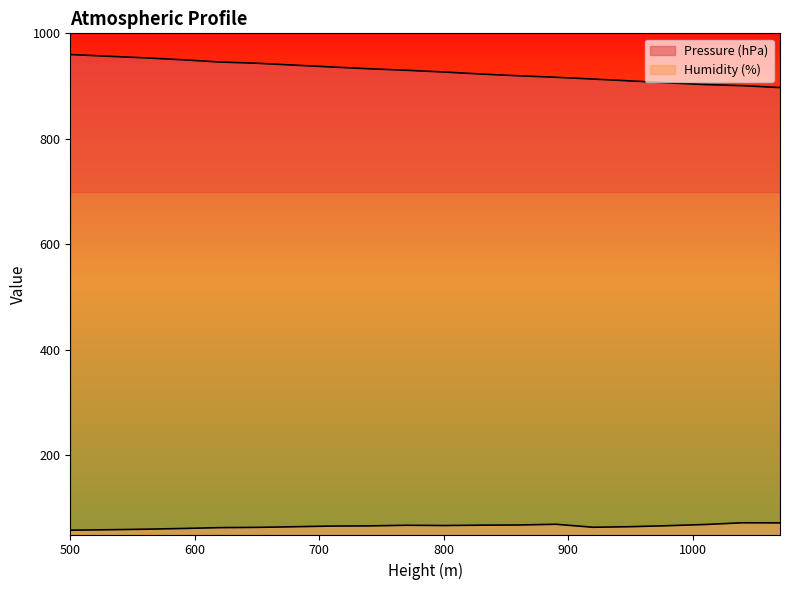

Reading left to right, extract all data points from this chart.

Pressure (hPa): 959.8	956.6	953.5	949.9	945.6	943.3	939.7	936.2	932.8	930.0	926.7	922.8	919.5	916.7	913.3	909.8	906.1	902.9	900.8	897.2
Humidity (%): 58.2	59.0	60.0	61.4	63.0	63.5	64.7	66.0	66.3	67.5	67.0	67.7	68.0	69.4	63.7	64.8	66.7	69.0	72.2	72.0